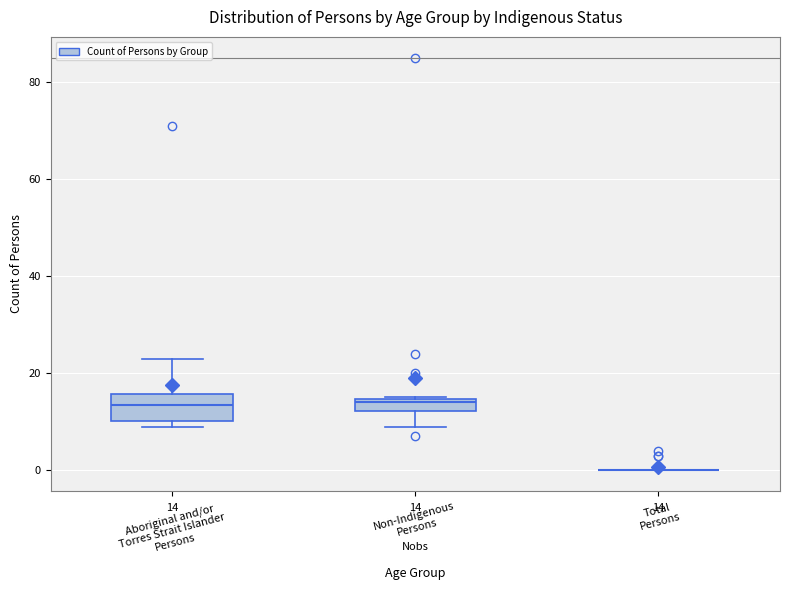

Which box is the tallest, from its lower edge to its upper edge?

Aboriginal and/or Torres Strait Islander Persons